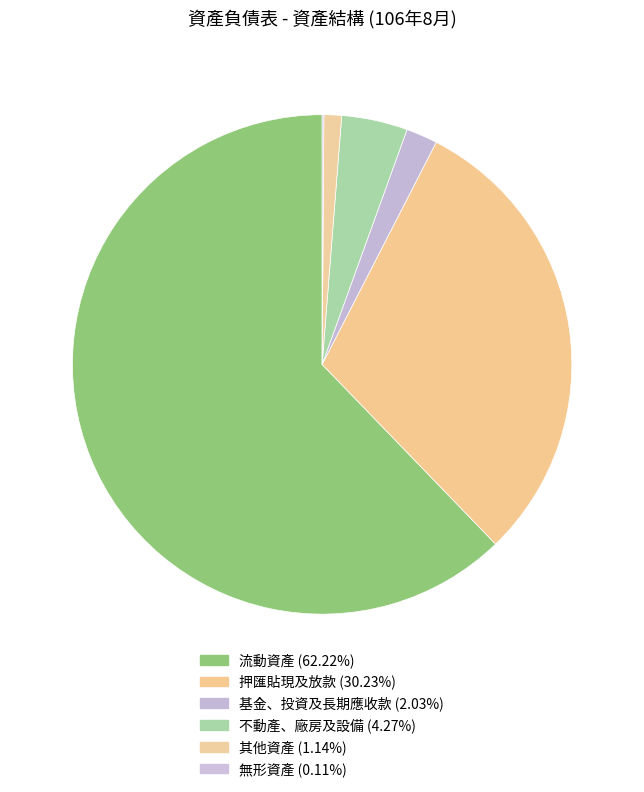

What is the ratio of the value at 不動產、廠房及設備 to the value at 基金、投資及長期應收款?

2.1